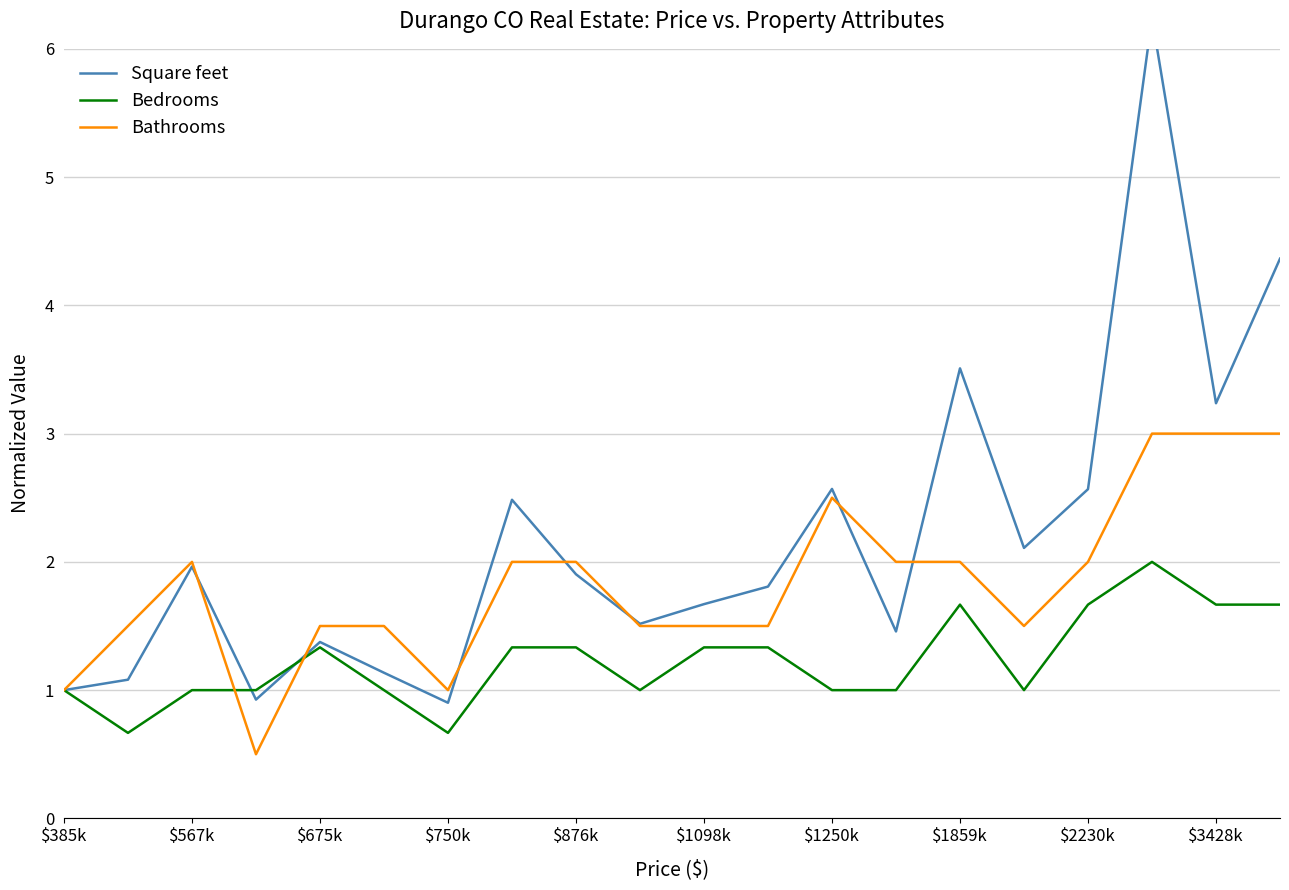

True or false: Bedrooms has a value of 0.4 at $2230k.

False